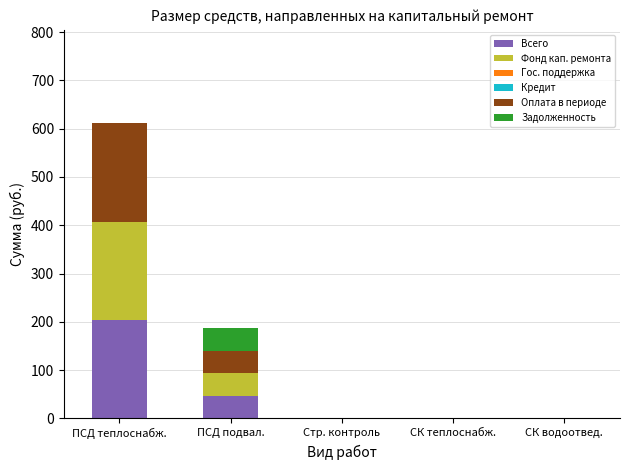

Which category has the highest value in the Всего series?

ПСД теплоснабж.